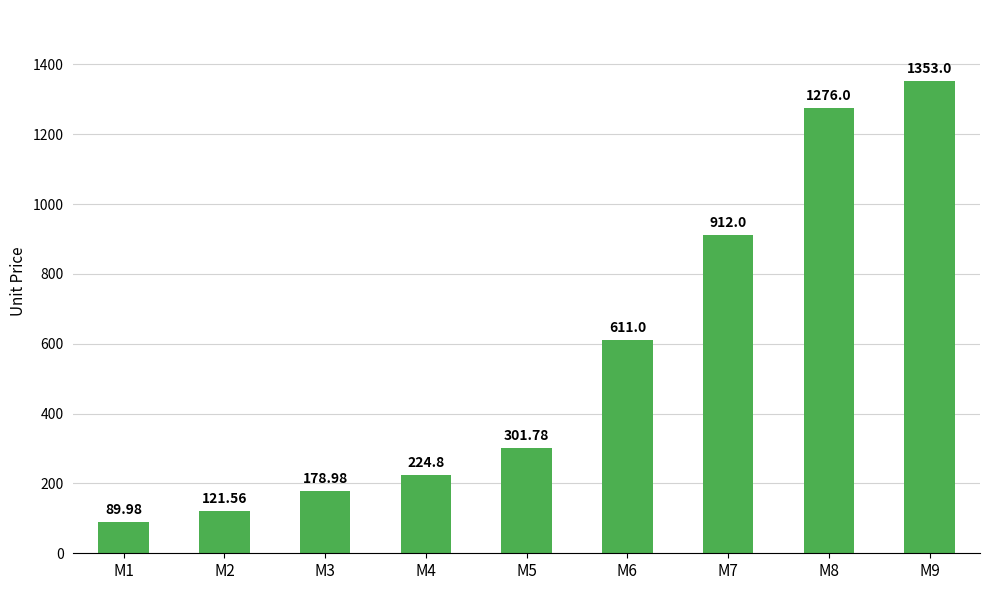

Rank the categories by value from highest to lowest.

M9, M8, M7, M6, M5, M4, M3, M2, M1